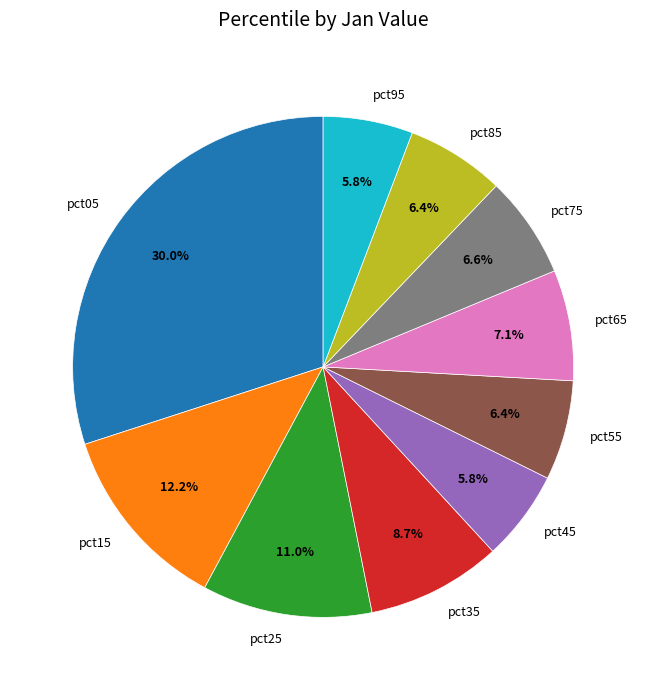

What is the largest slice in the pie chart?

pct05